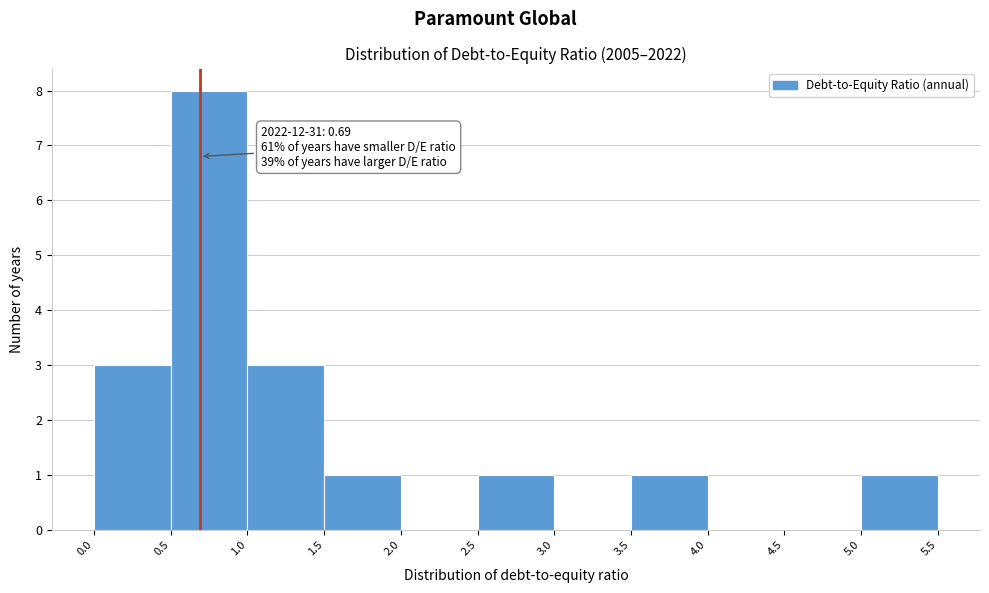

Which range on the x-axis has the tallest bar?

0.5 to 1.0